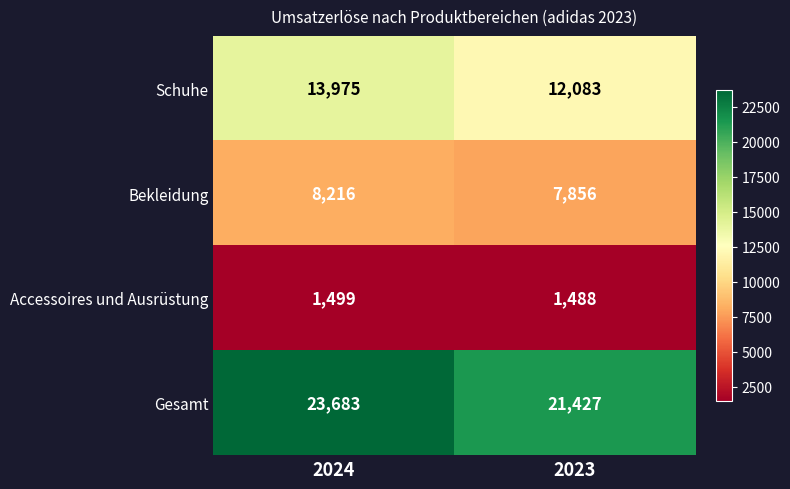

Which series changed the most between 2024 and 2023?

Gesamt